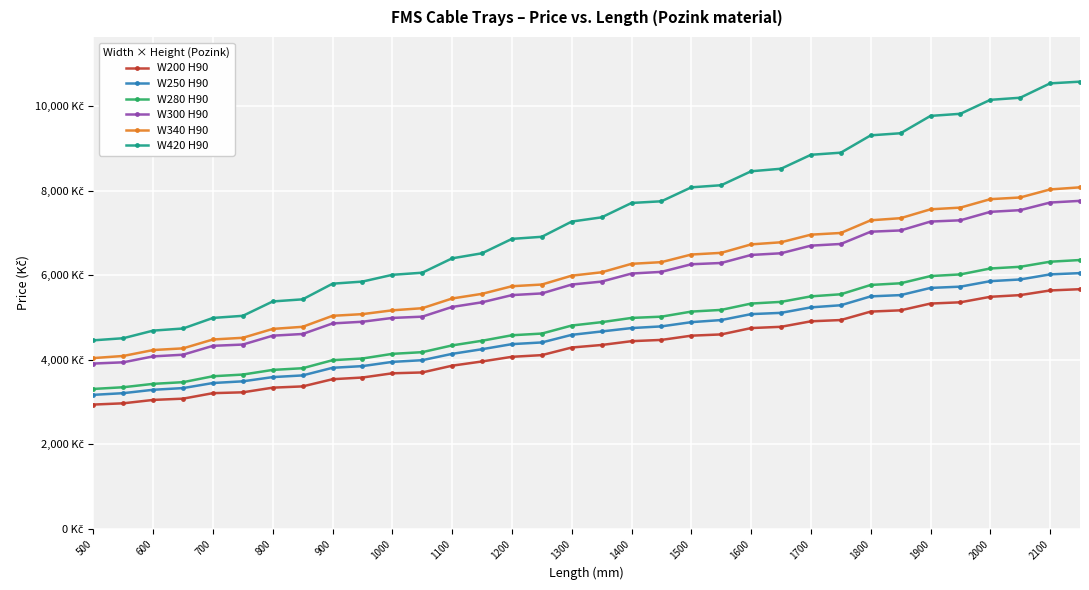

Where does the W300 H90 series first go above 5850?

1400